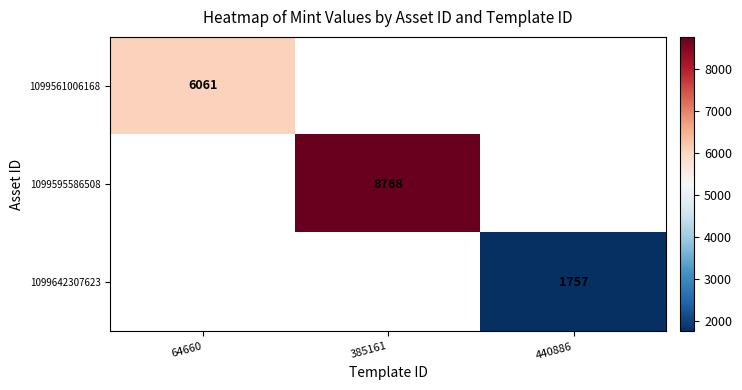

Which category has the lowest value across all series?

440886